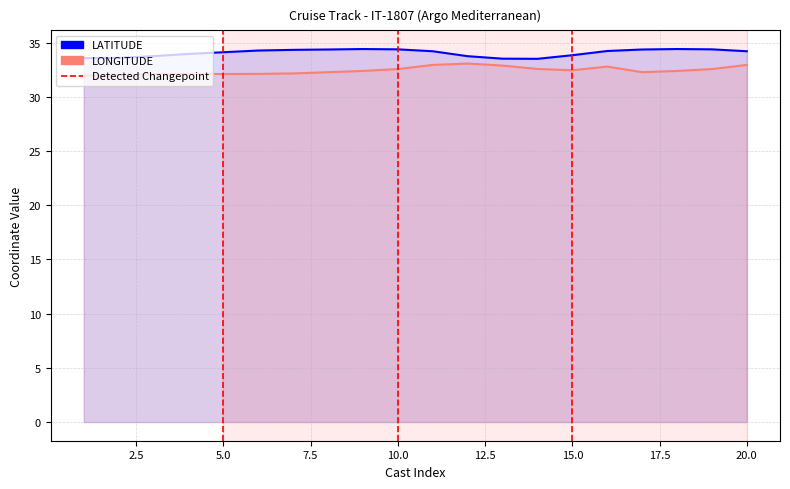

At how many categories does at least one series exceed 34?

12